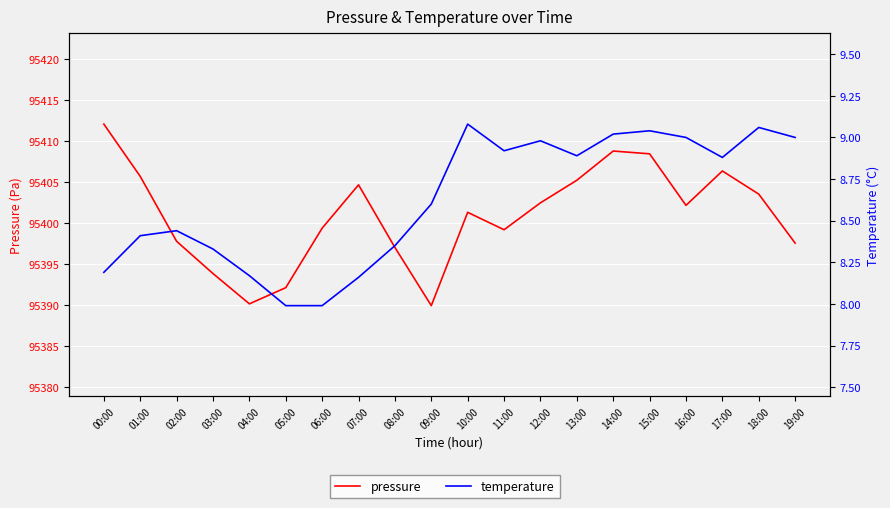

Does the chart display data point markers on the line(s)?

No